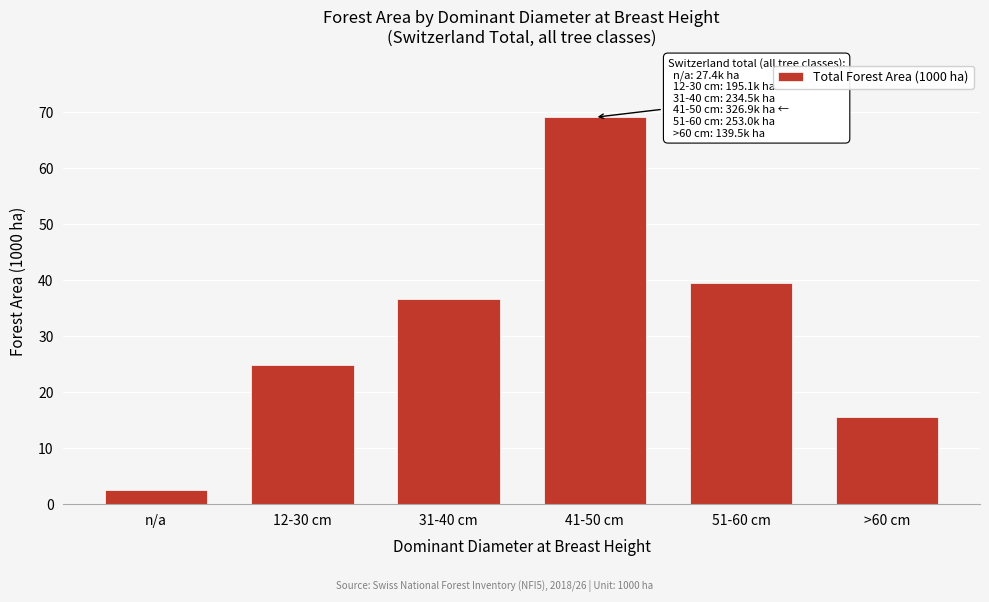

Reading left to right, transcribe all the data shown in this chart.

n/a=2.6	12-30 cm=24.8	31-40 cm=36.6	41-50 cm=69.1	51-60 cm=39.5	>60 cm=15.5